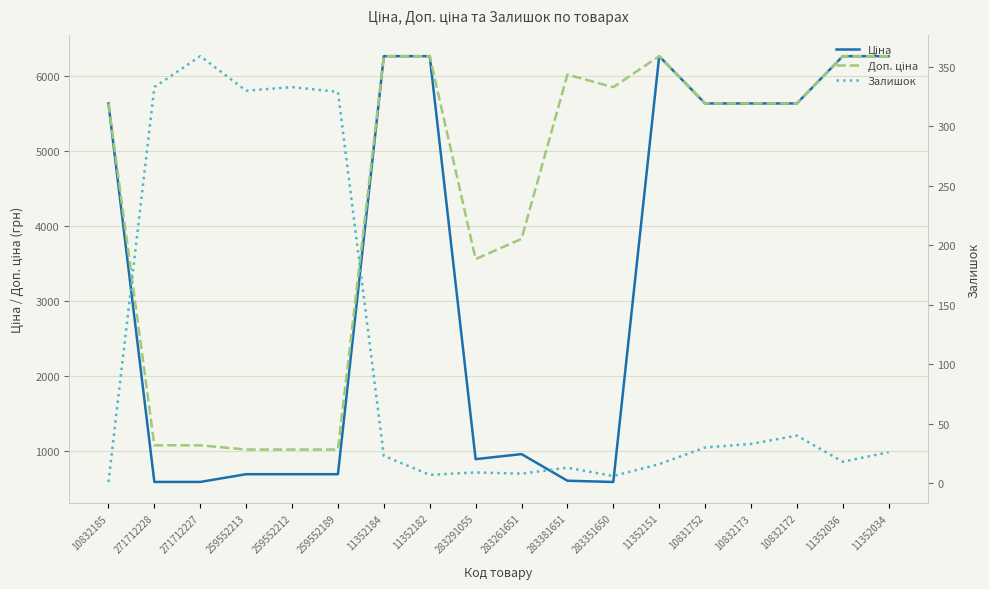

Where does the Доп. ціна series first go above 5636?

11352184